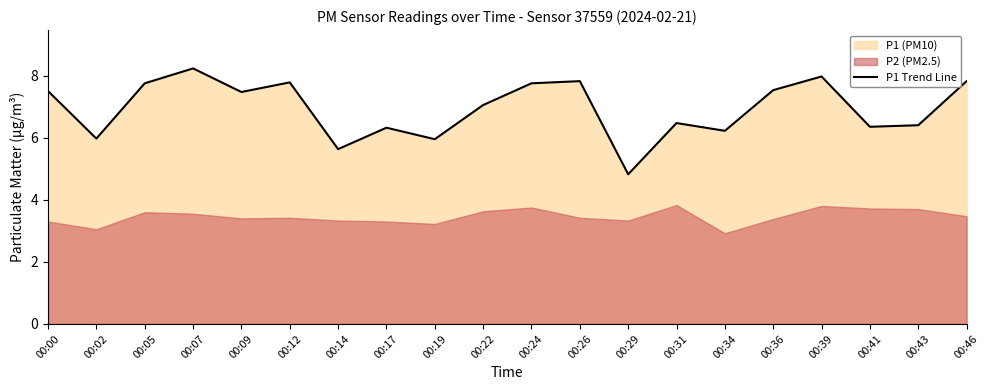

What is the maximum value shown in the chart?

8.2